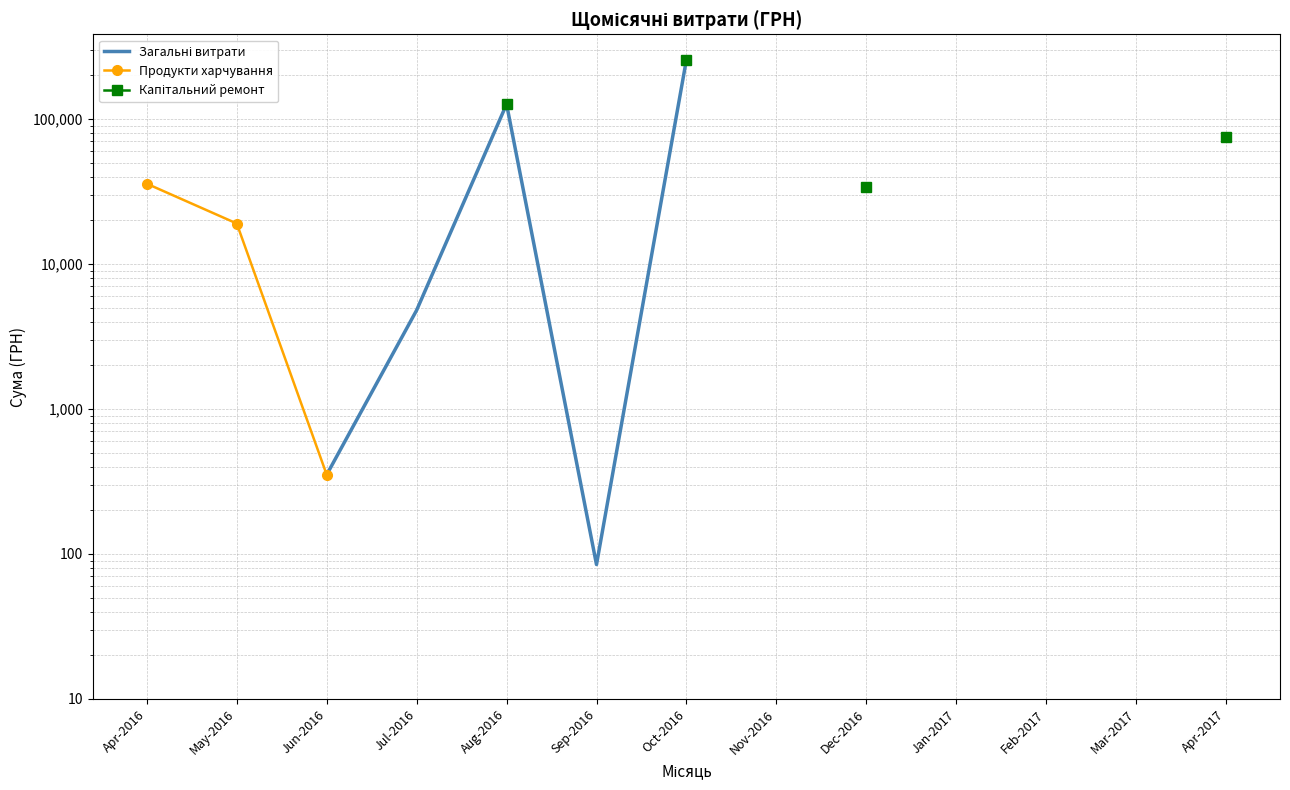

Between Aug-2016 and Oct-2016, which is larger?

Oct-2016